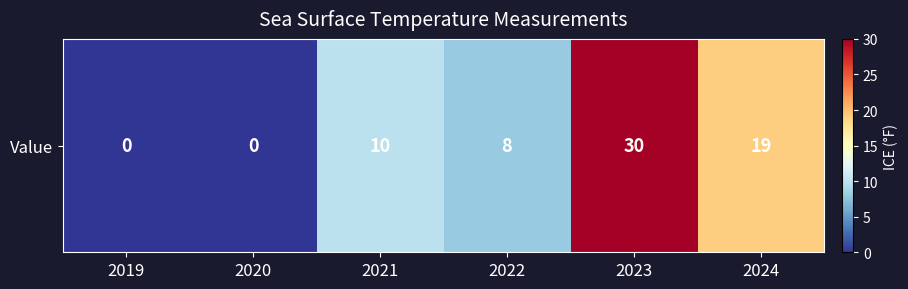

Reading left to right, what are all the values shown in this chart?

0	0	10	8	30	19